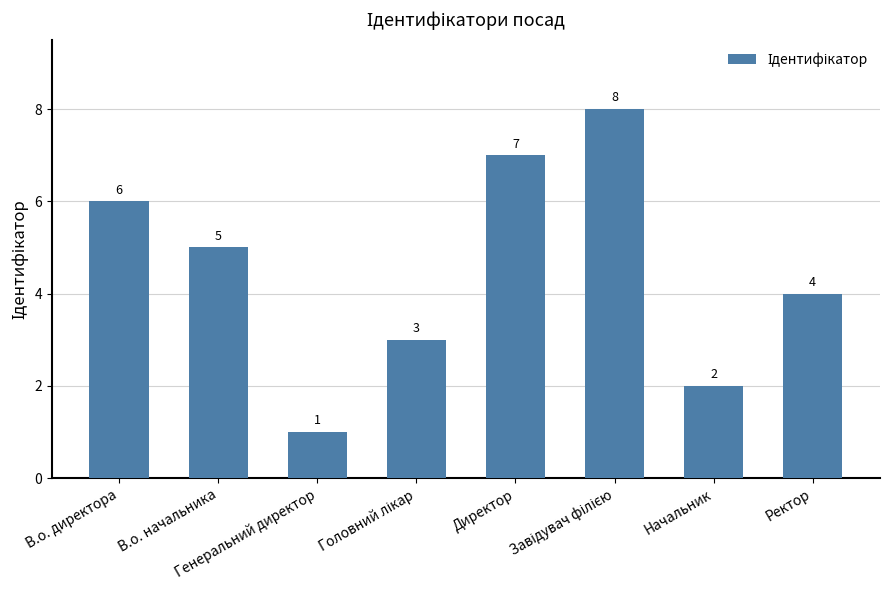

What is the difference between the maximum and minimum values?

7